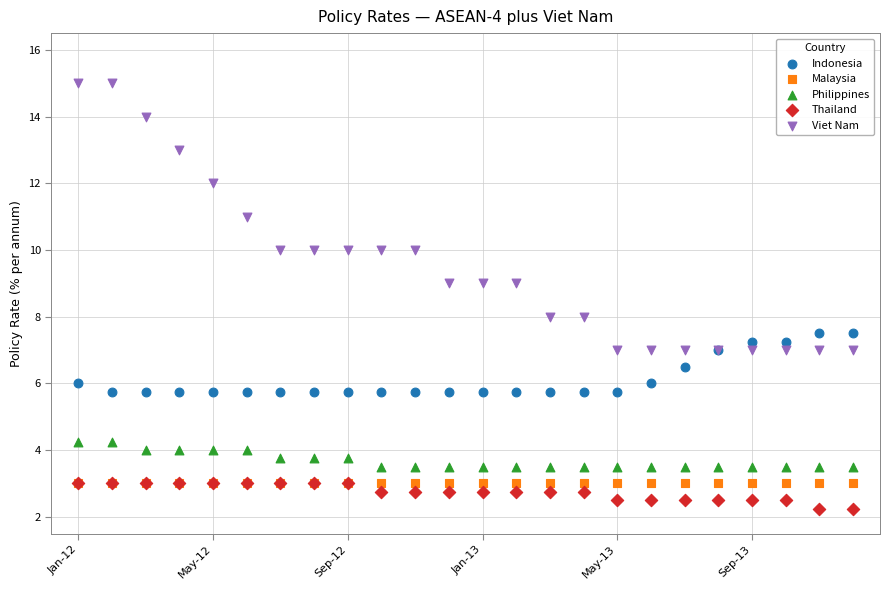

What are all the series names shown in the legend?

Indonesia, Malaysia, Philippines, Thailand, Viet Nam